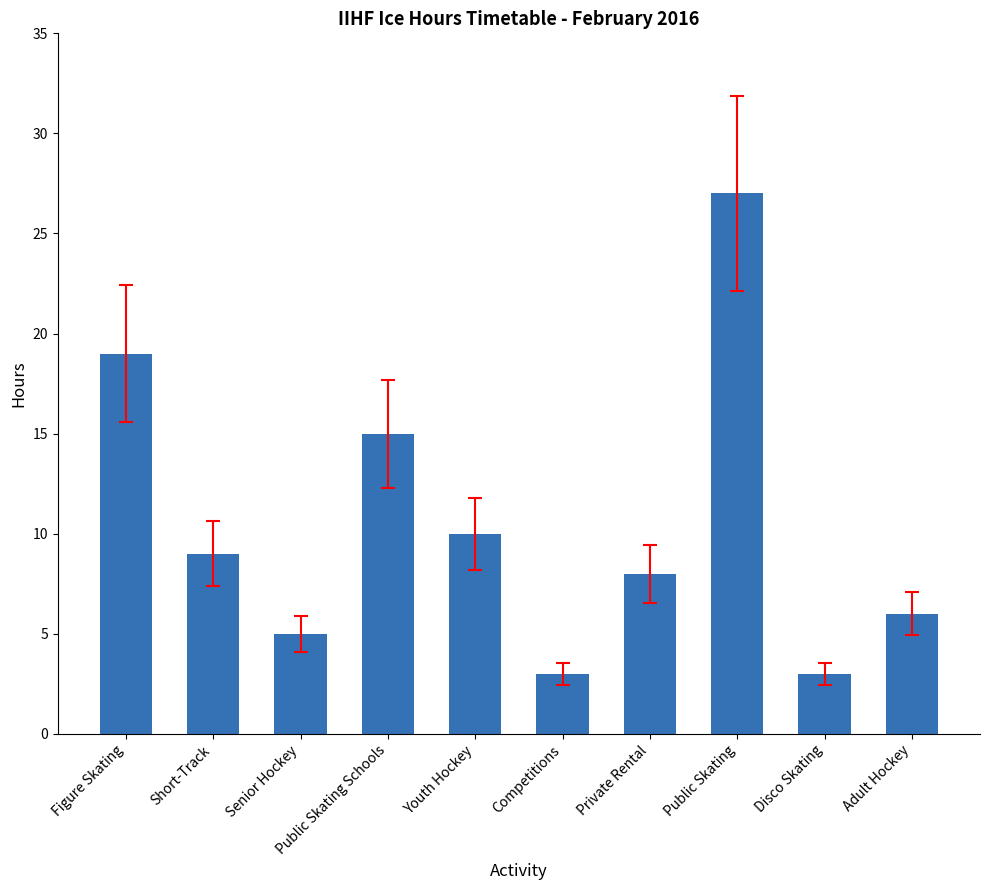

The value at Adult Hockey is 6. True or false?

True